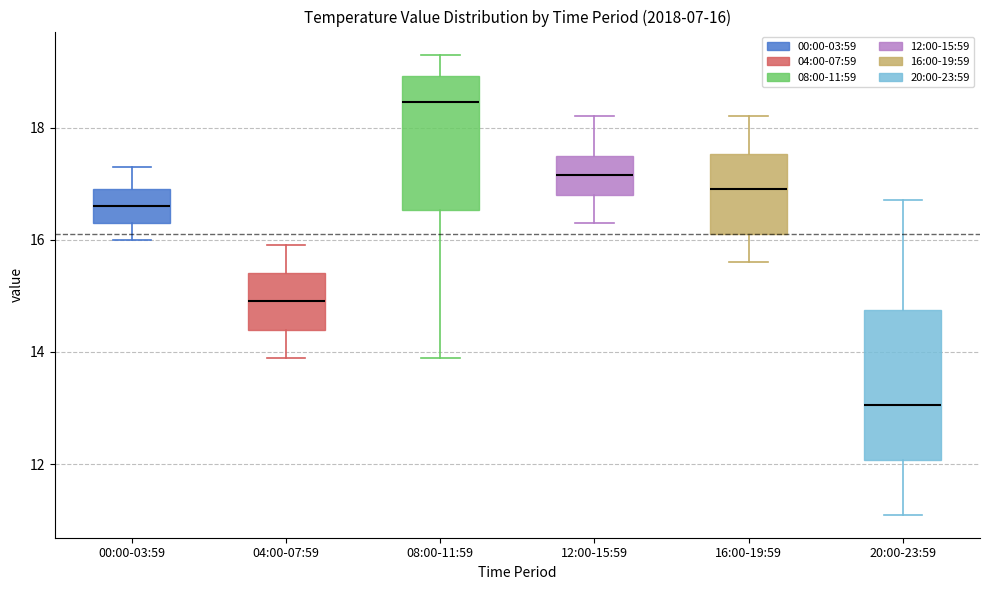

Which box's median line is the lowest?

20:00-23:59